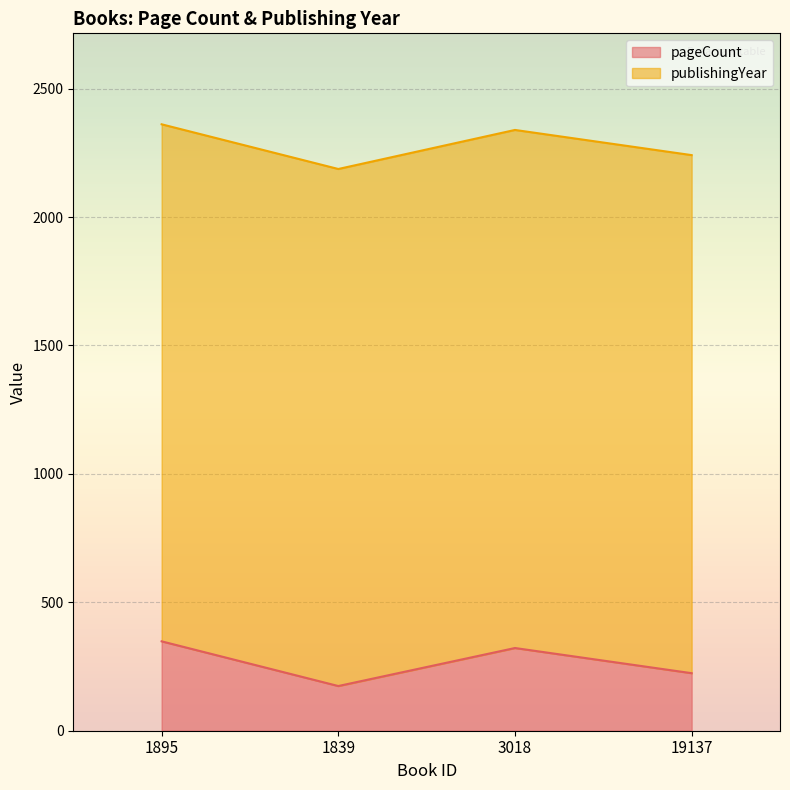

List the labels in order of value, largest first.

1895, 3018, 19137, 1839